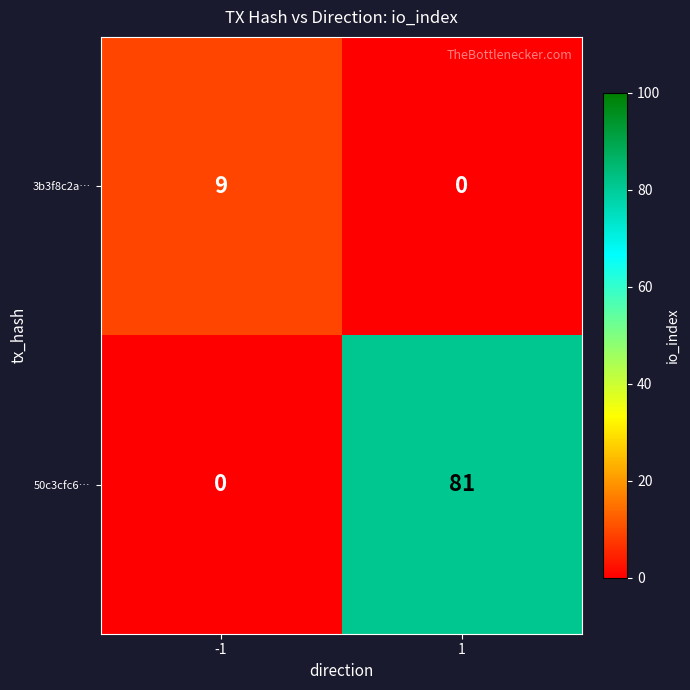

The 50c3cfc6… series shows -46 at -1. True or false?

False